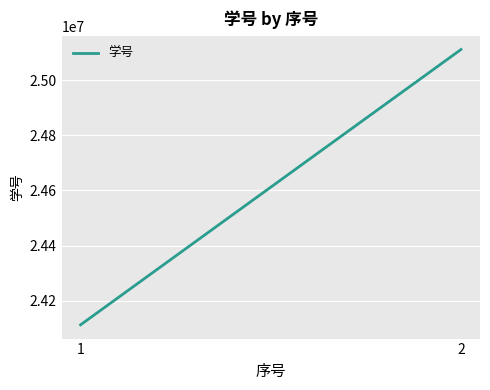

The value at 1 is 24111937. True or false?

True